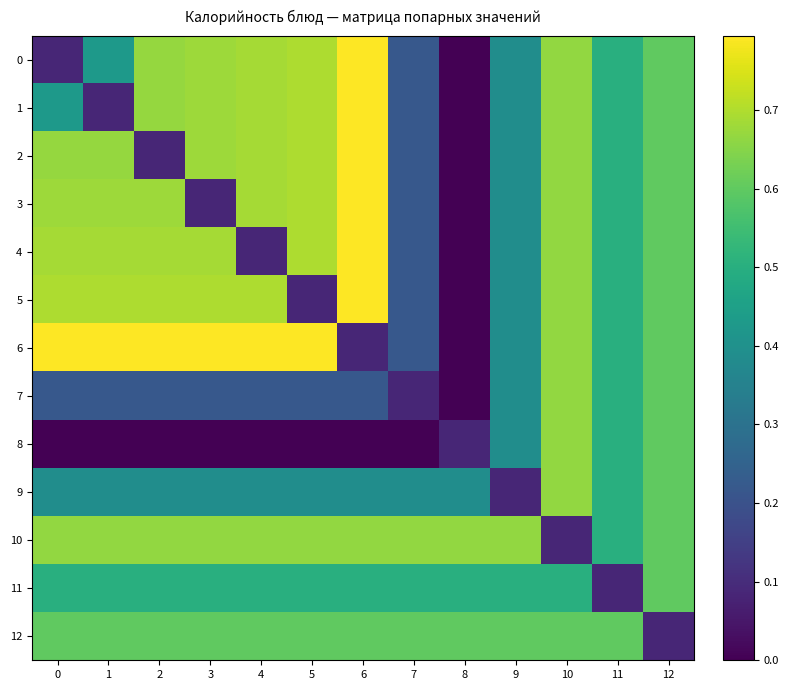

Reading left to right, what are all the values shown in this chart?

0: 0=0.1	1=0.4	2=0.7	3=0.7	4=0.7	5=0.7	6=0.8	7=0.2	8=0.0	9=0.4	10=0.7	11=0.5	12=0.6
1: 0=0.4	1=0.1	2=0.7	3=0.7	4=0.7	5=0.7	6=0.8	7=0.2	8=0.0	9=0.4	10=0.7	11=0.5	12=0.6
2: 0=0.7	1=0.7	2=0.1	3=0.7	4=0.7	5=0.7	6=0.8	7=0.2	8=0.0	9=0.4	10=0.7	11=0.5	12=0.6
3: 0=0.7	1=0.7	2=0.7	3=0.1	4=0.7	5=0.7	6=0.8	7=0.2	8=0.0	9=0.4	10=0.7	11=0.5	12=0.6
4: 0=0.7	1=0.7	2=0.7	3=0.7	4=0.1	5=0.7	6=0.8	7=0.2	8=0.0	9=0.4	10=0.7	11=0.5	12=0.6
5: 0=0.7	1=0.7	2=0.7	3=0.7	4=0.7	5=0.1	6=0.8	7=0.2	8=0.0	9=0.4	10=0.7	11=0.5	12=0.6
6: 0=0.8	1=0.8	2=0.8	3=0.8	4=0.8	5=0.8	6=0.1	7=0.2	8=0.0	9=0.4	10=0.7	11=0.5	12=0.6
7: 0=0.2	1=0.2	2=0.2	3=0.2	4=0.2	5=0.2	6=0.2	7=0.1	8=0.0	9=0.4	10=0.7	11=0.5	12=0.6
8: 0=0.0	1=0.0	2=0.0	3=0.0	4=0.0	5=0.0	6=0.0	7=0.0	8=0.1	9=0.4	10=0.7	11=0.5	12=0.6
9: 0=0.4	1=0.4	2=0.4	3=0.4	4=0.4	5=0.4	6=0.4	7=0.4	8=0.4	9=0.1	10=0.7	11=0.5	12=0.6
10: 0=0.7	1=0.7	2=0.7	3=0.7	4=0.7	5=0.7	6=0.7	7=0.7	8=0.7	9=0.7	10=0.1	11=0.5	12=0.6
11: 0=0.5	1=0.5	2=0.5	3=0.5	4=0.5	5=0.5	6=0.5	7=0.5	8=0.5	9=0.5	10=0.5	11=0.1	12=0.6
12: 0=0.6	1=0.6	2=0.6	3=0.6	4=0.6	5=0.6	6=0.6	7=0.6	8=0.6	9=0.6	10=0.6	11=0.6	12=0.1